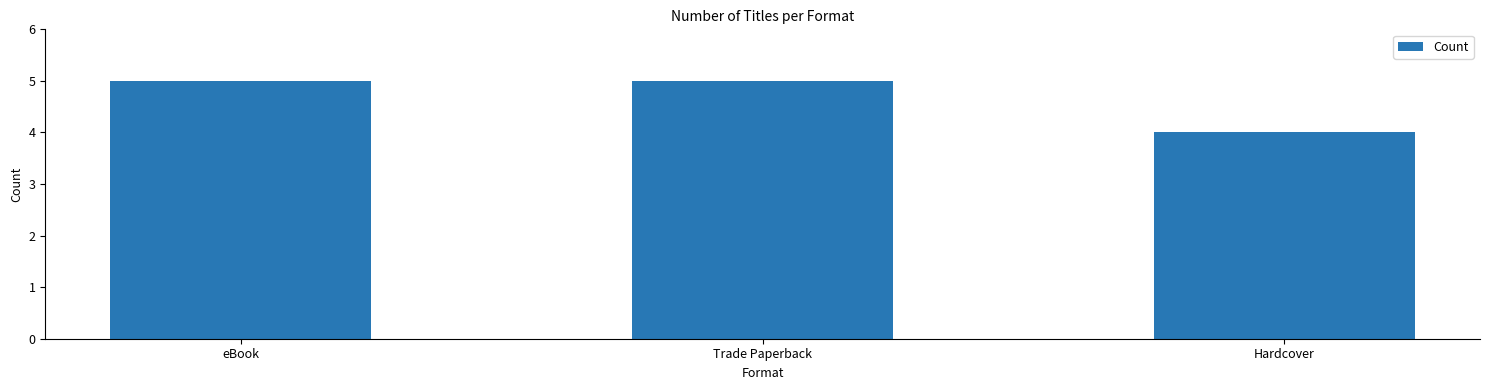

At which category does the chart reach its minimum across all series?

Hardcover